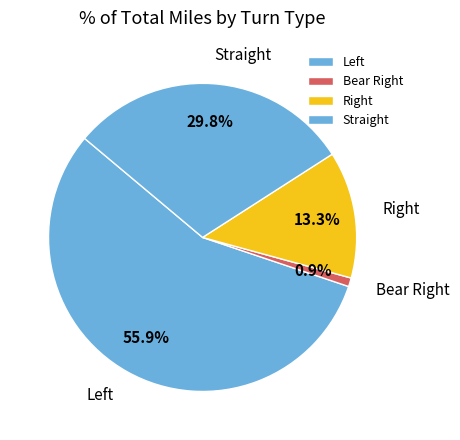

Rank the categories by value from lowest to highest.

Bear Right, Right, Straight, Left